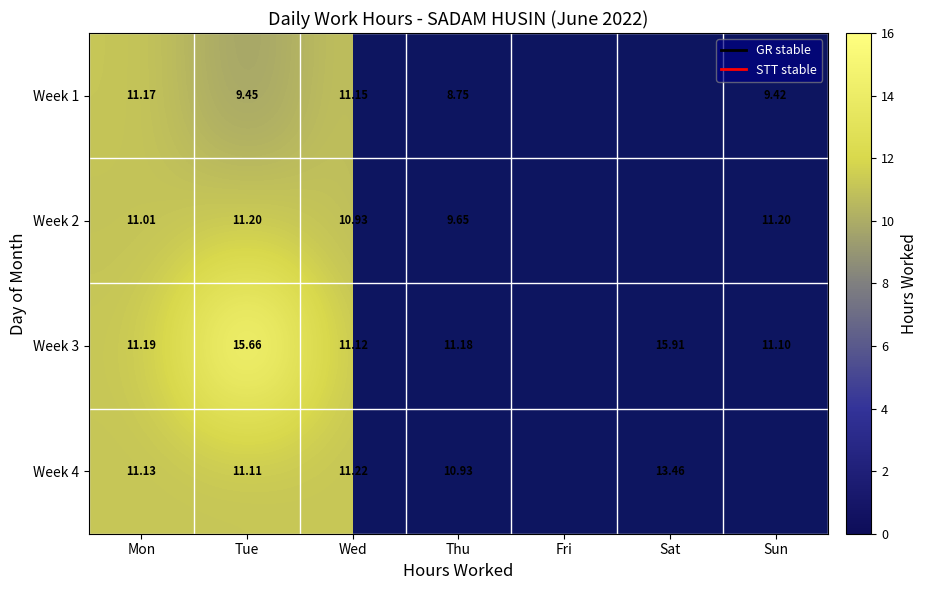

How many positive values does the Week 1 series have?

5